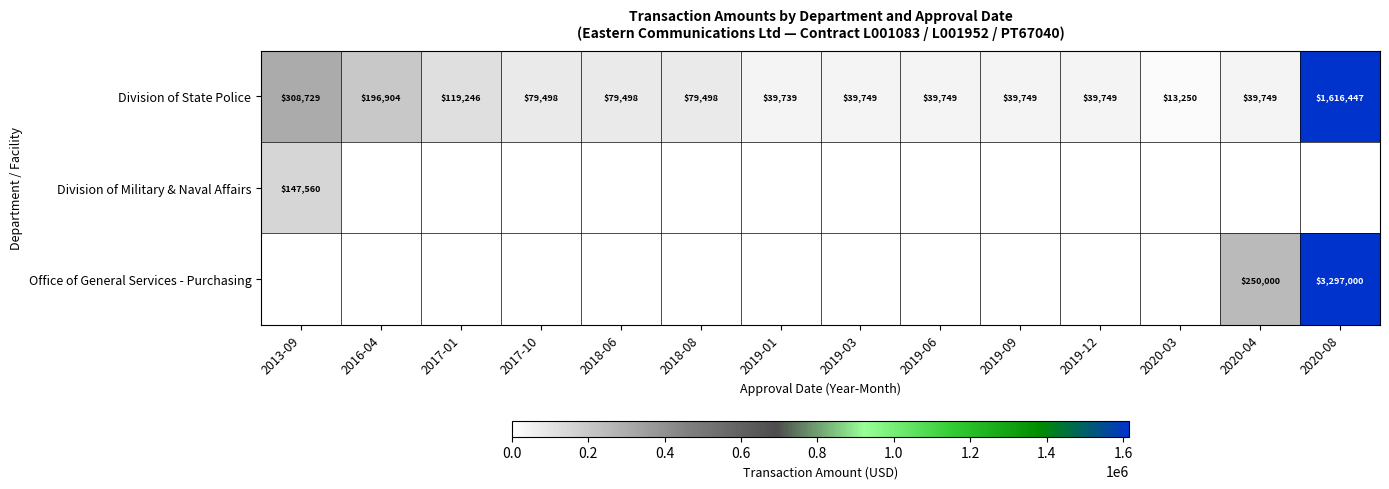

What is the sum of the Division of State Police values at 2019-12 and 2016-04?

236653